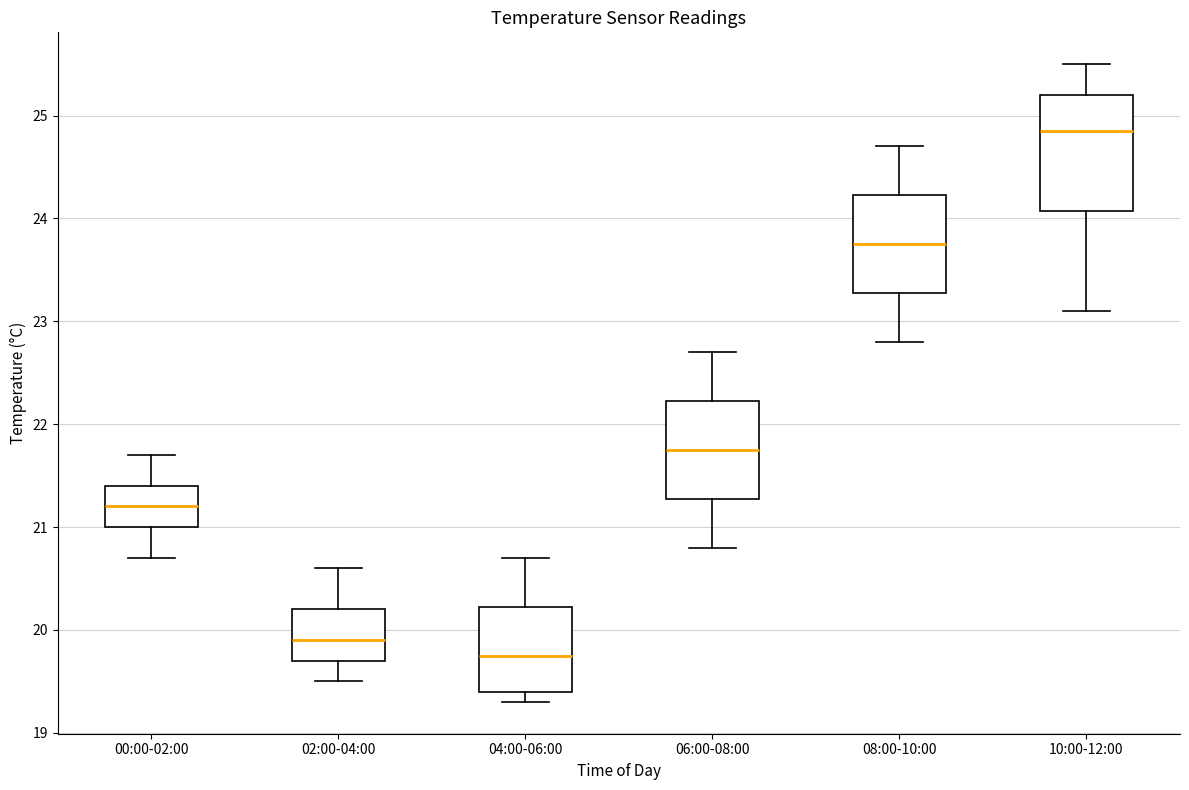

Reading left to right, read every box against the y-axis: the position of its median line, the range the box covers, and the ends of its whiskers. The values are not printed on the chart, so give them approximately, as read against the axis.

00:00-02:00: median 21.2, box 21.0 to 21.4, whiskers 20.7 to 21.7
02:00-04:00: median 19.9, box 19.7 to 20.2, whiskers 19.5 to 20.6
04:00-06:00: median 19.8, box 19.4 to 20.2, whiskers 19.3 to 20.7
06:00-08:00: median 21.8, box 21.3 to 22.2, whiskers 20.8 to 22.7
08:00-10:00: median 23.8, box 23.3 to 24.2, whiskers 22.8 to 24.7
10:00-12:00: median 24.9, box 24.1 to 25.2, whiskers 23.1 to 25.5